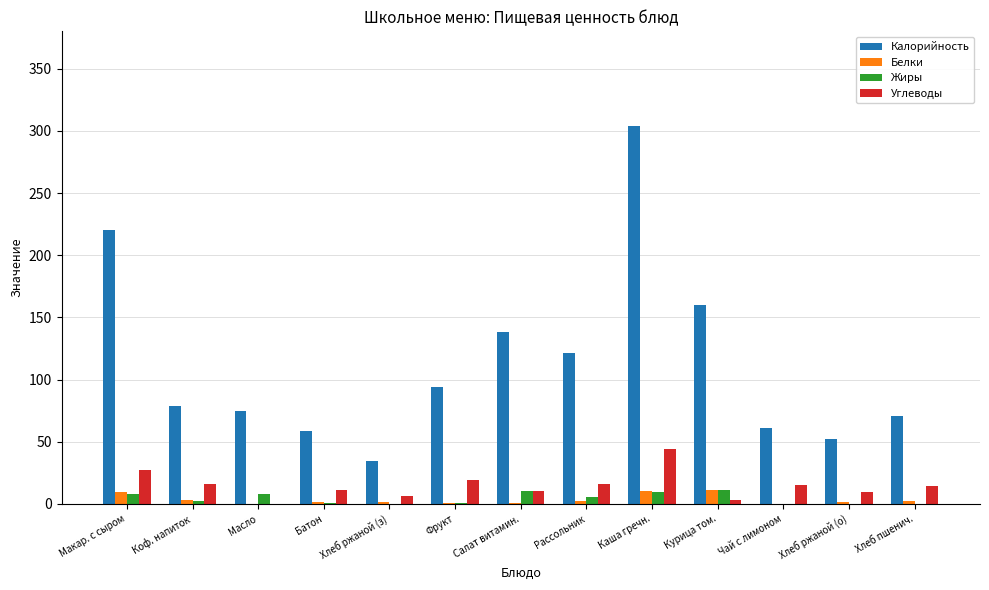

What is the maximum value shown in the chart?

303.7